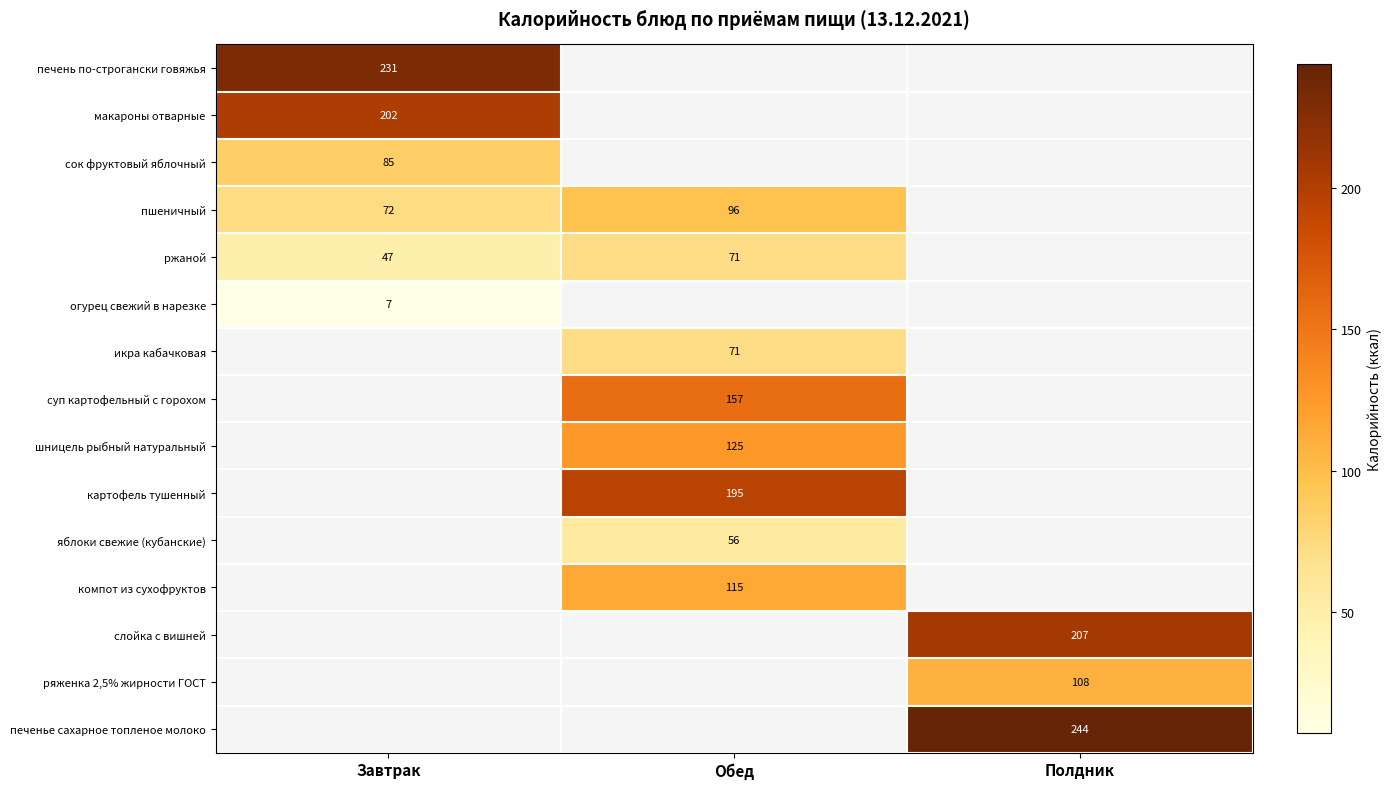

The value of печень по-строгански говяжья at Завтрак is 231. True or false?

True